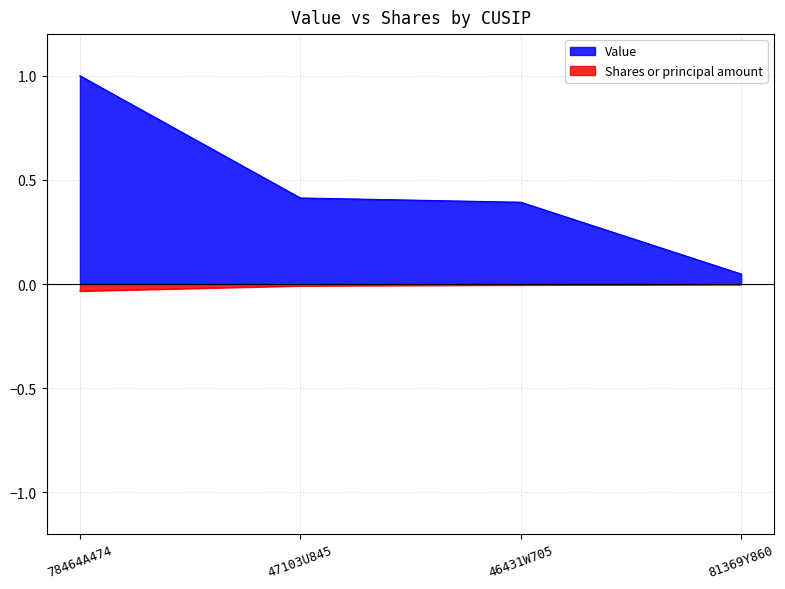

What are all the series names shown in the legend?

Value, Shares or principal amount